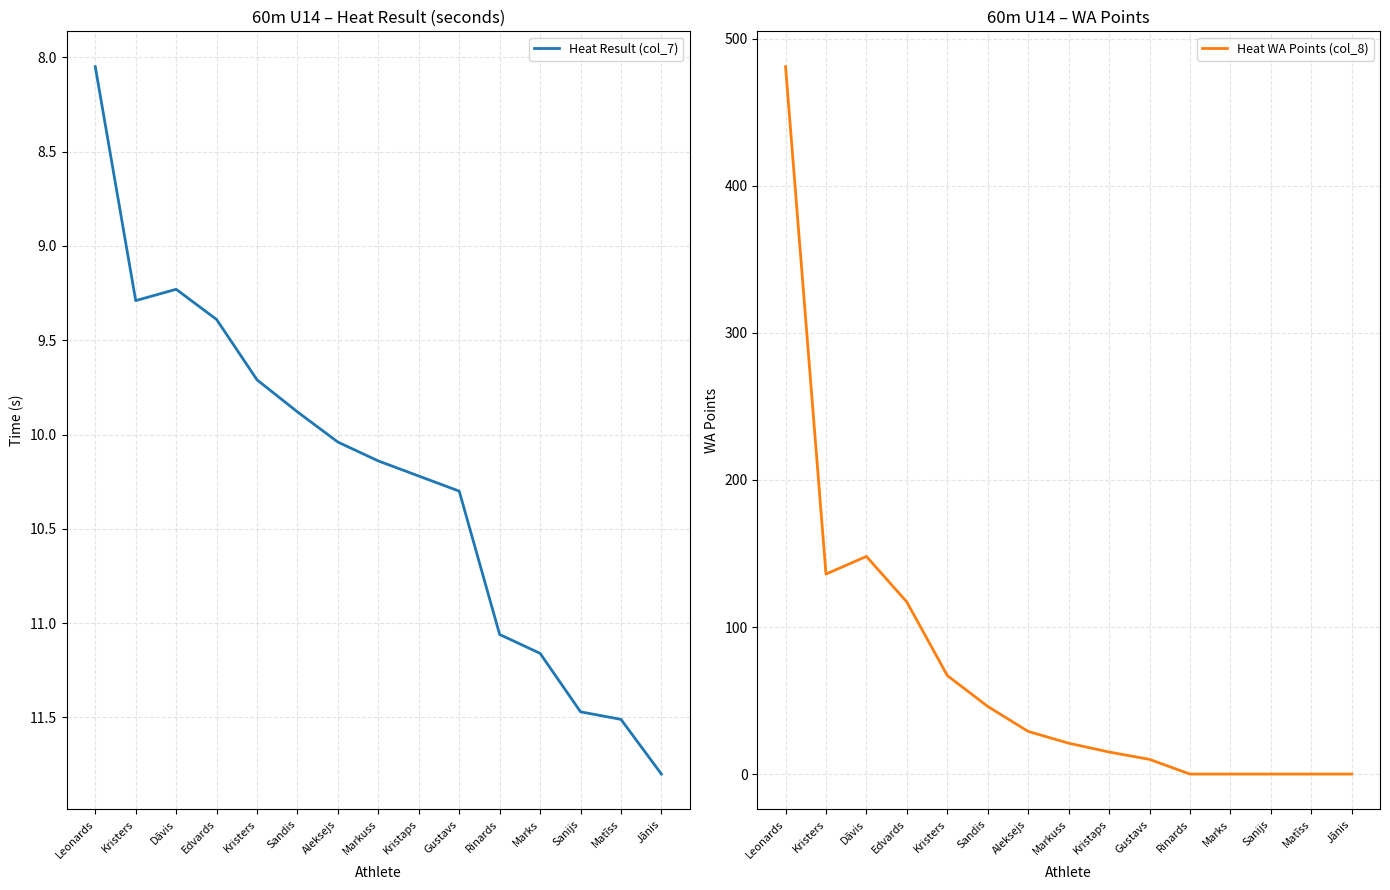

Reading left to right, list all the values displayed in this chart.

Heat Result (col_7): 8.1	9.3	9.2	9.4	9.7	9.9	10.0	10.1	10.2	10.3	11.1	11.2	11.5	11.5	11.8
Heat WA Points (col_8): 481.0	136.0	148.0	117.0	67.0	46.0	29.0	21.0	15.0	10.0	0.0	0.0	0.0	0.0	0.0